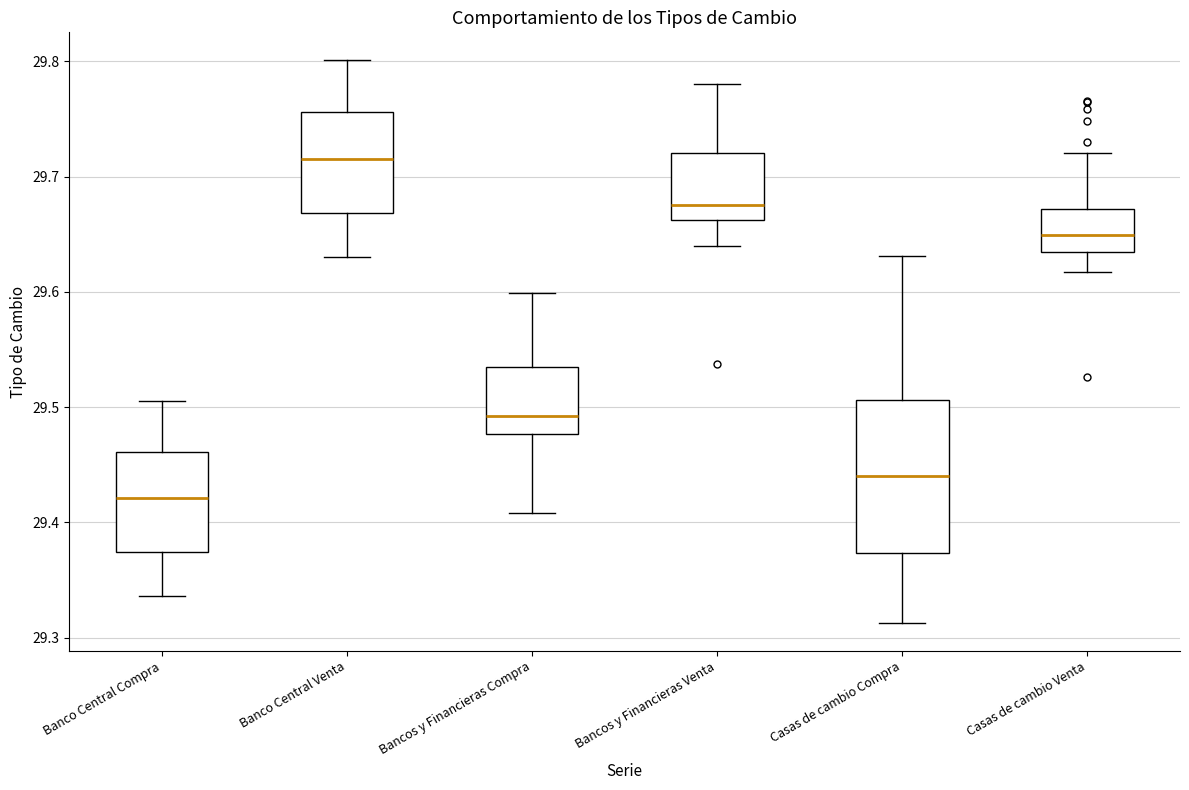

Which box has the lowest median line?

Banco Central Compra